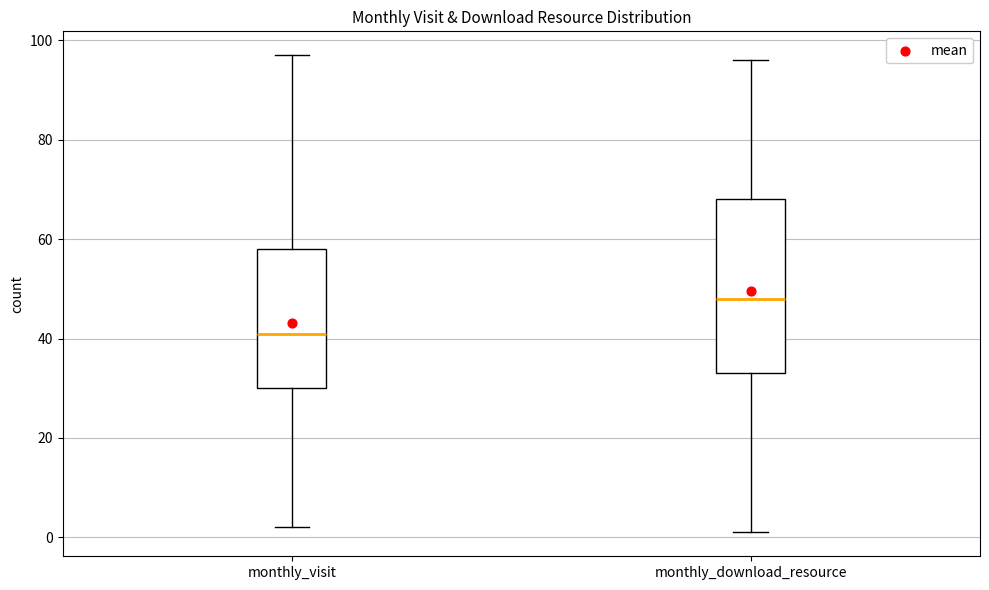

Where is the lower edge of the box for monthly_download_resource on the y-axis? The values are not printed on the chart, so give them approximately, as read against the axis.

34